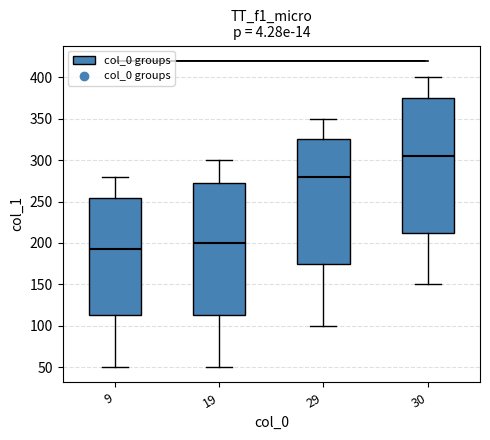

Where does the upper whisker of the box at x = 29 end on the y-axis? The values are not printed on the chart, so give them approximately, as read against the axis.

350